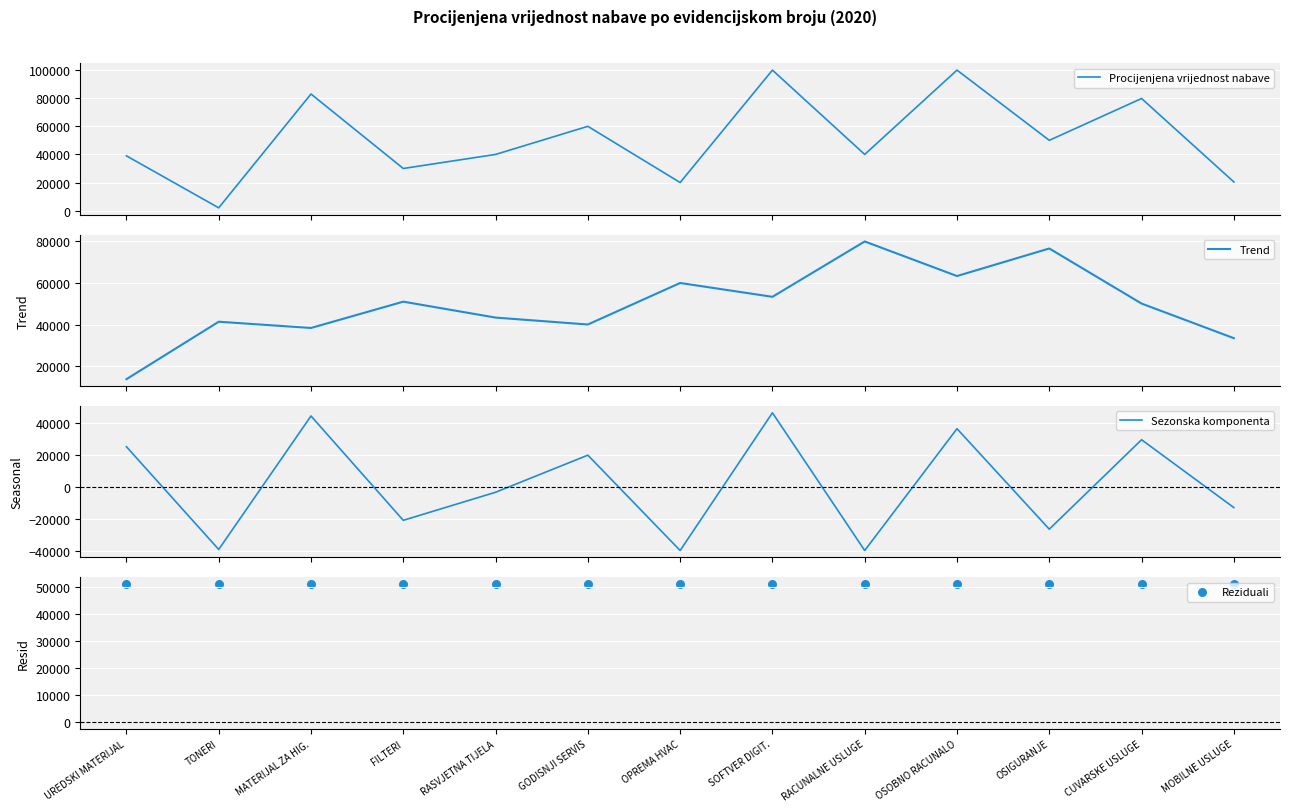

Is the value of Sezonska komponenta at GODISNJI SERVIS greater than the value of Trend at OSIGURANJE?

No